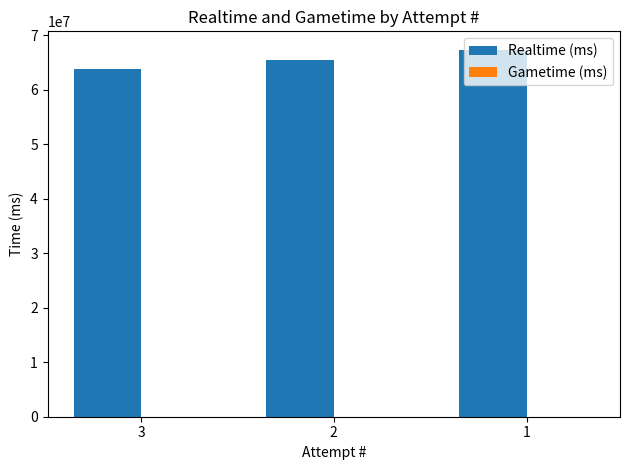

What is the minimum value shown in the chart?

63883378